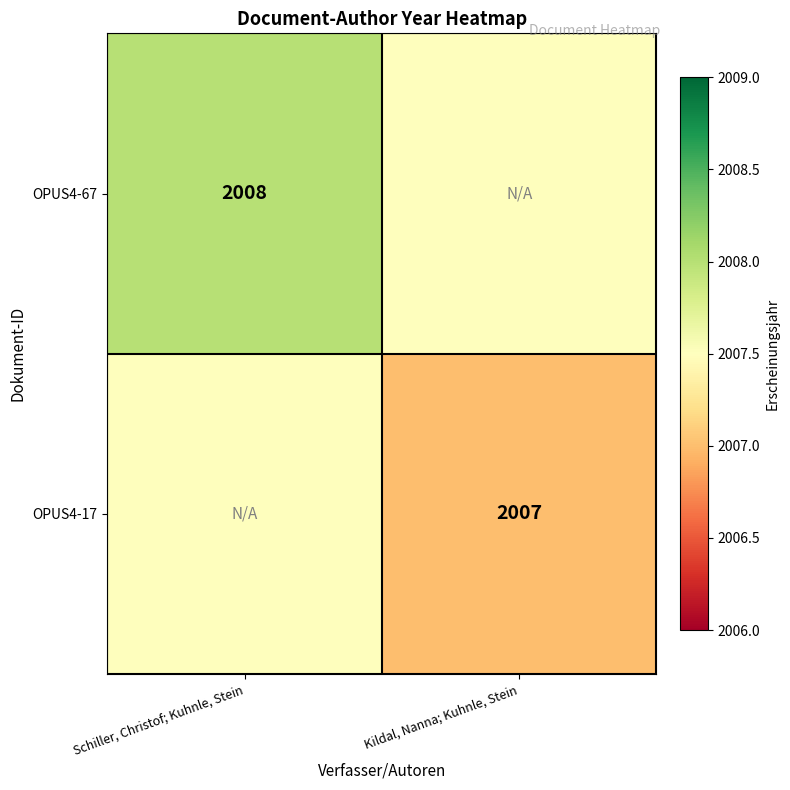

The value of OPUS4-67 at Schiller, Christof; Kuhnle, Stein is 2008.0. True or false?

True